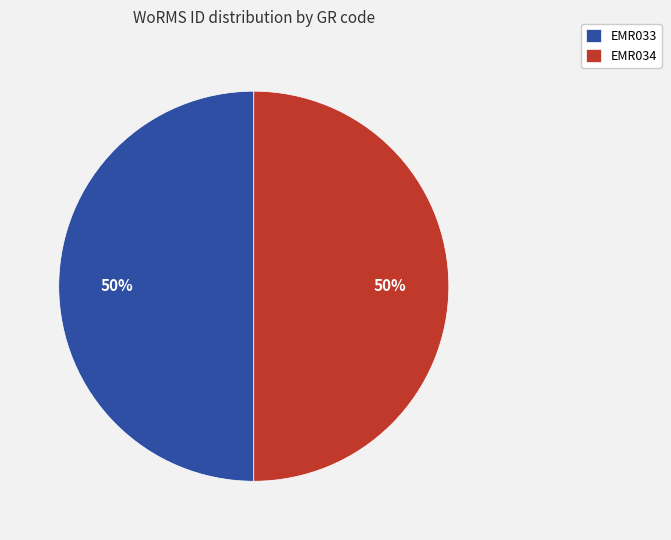

Combined, do EMR033 and EMR034 account for over 50%?

Yes